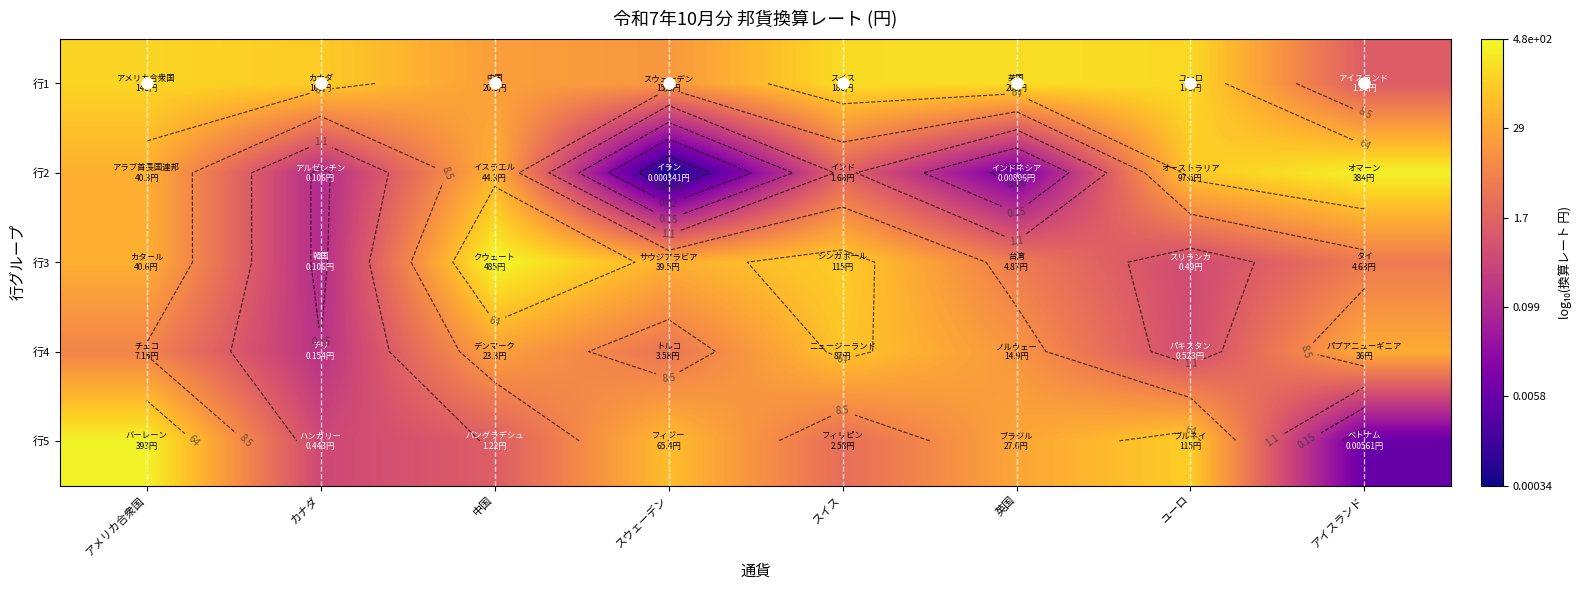

At which label does 行3 reach its peak?

中国